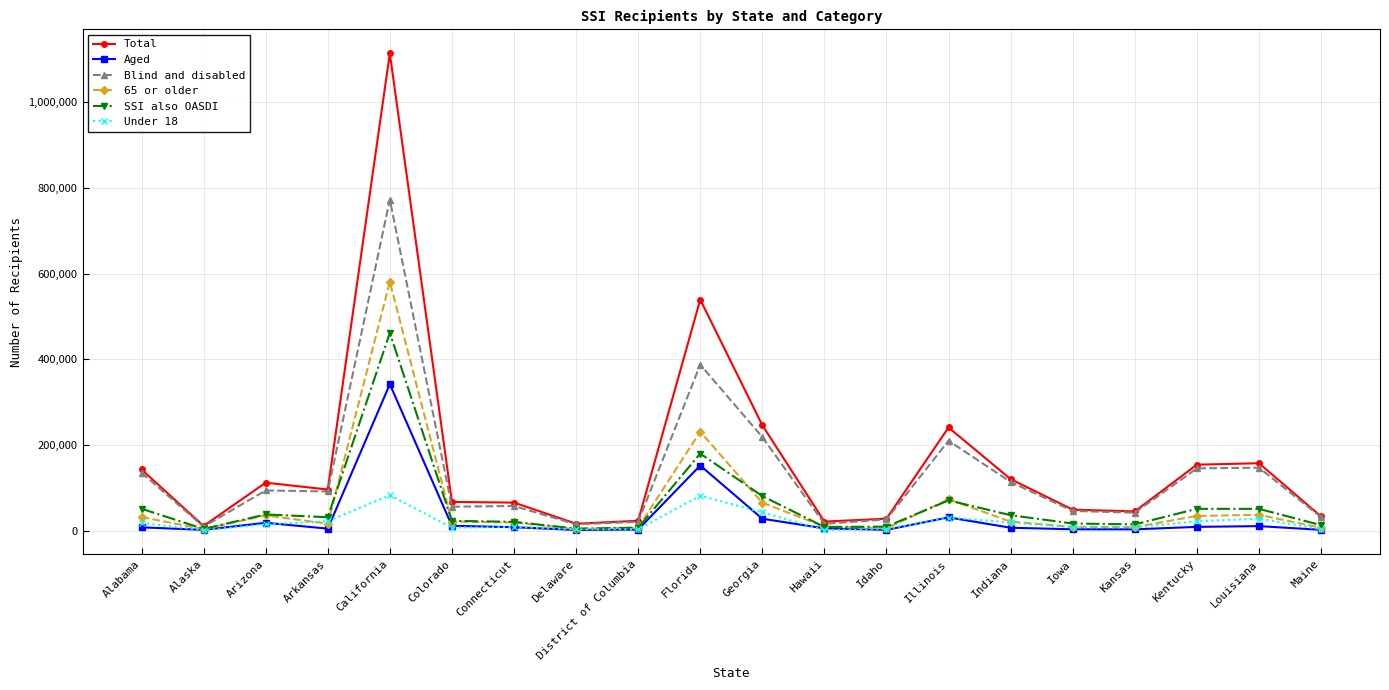

What is the label of the 12th point from the left?

Hawaii